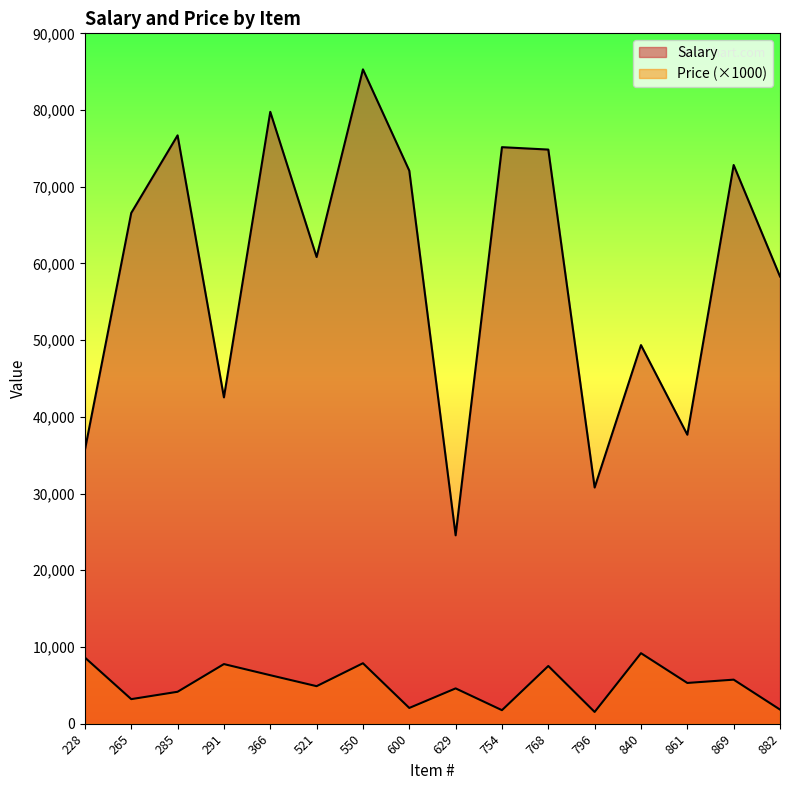

Reading left to right, list all the values displayed in this chart.

Salary: 228=35684	265=66583	285=76698	291=42544	366=79766	521=60838	550=85302	600=72096	629=24557	754=75159	768=74846	796=30789	840=49356	861=37674	869=72833	882=58299
Price: 228=8620	265=3200	285=4160	291=7770	366=6320	521=4890	550=7880	600=2050	629=4600	754=1760	768=7520	796=1530	840=9190	861=5310	869=5740	882=1840